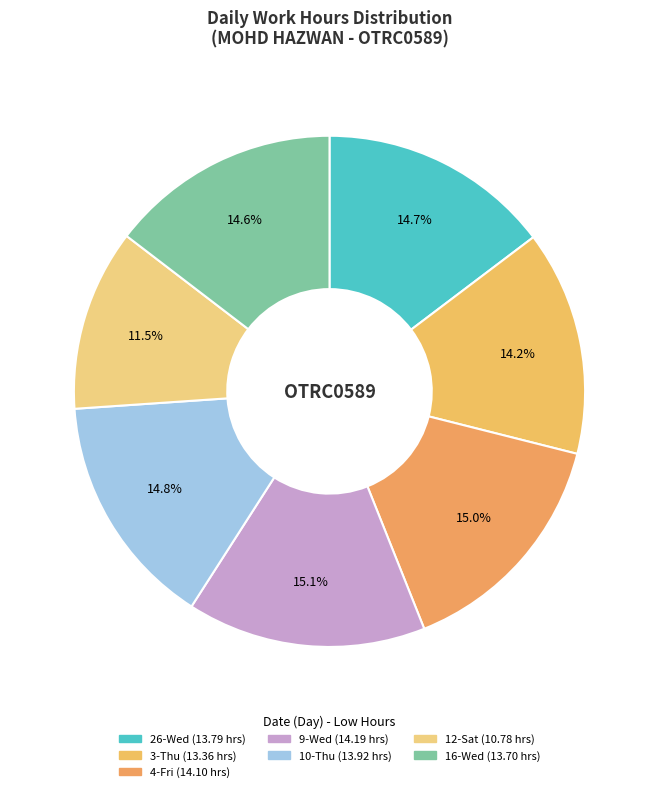

How many slices are in this pie chart?

7